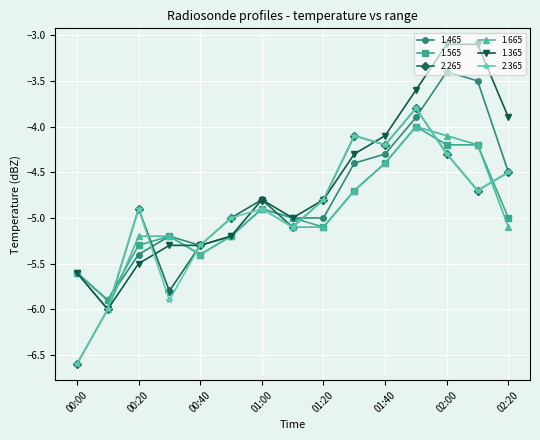

What is the greatest value displayed?

-3.1